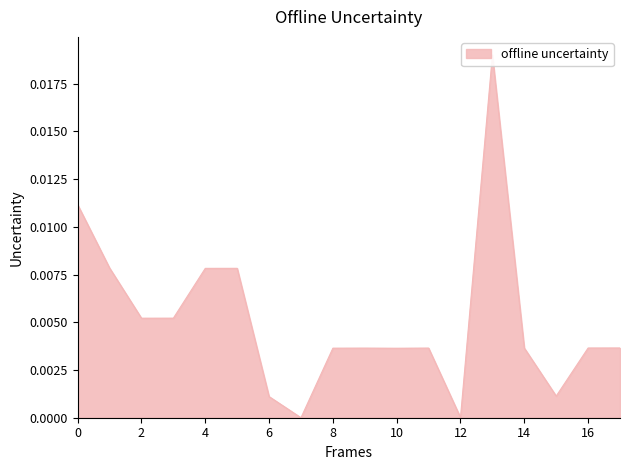

The chart shows a value of 0.0 at 5/12/23. True or false?

False